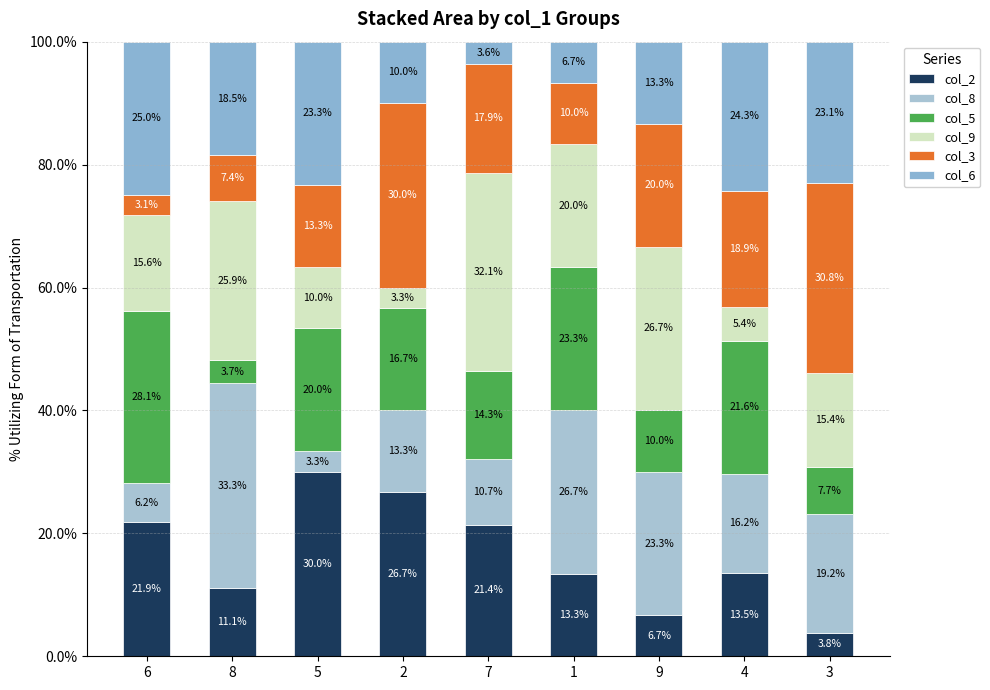

What is the label of the 9th bar from the right?

6